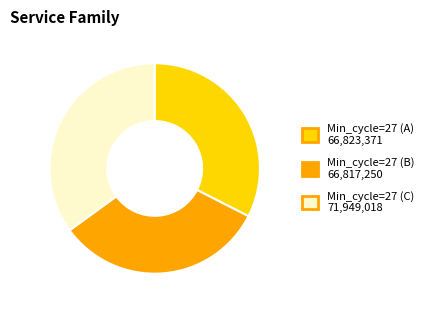

Is there a majority slice in this chart?

No